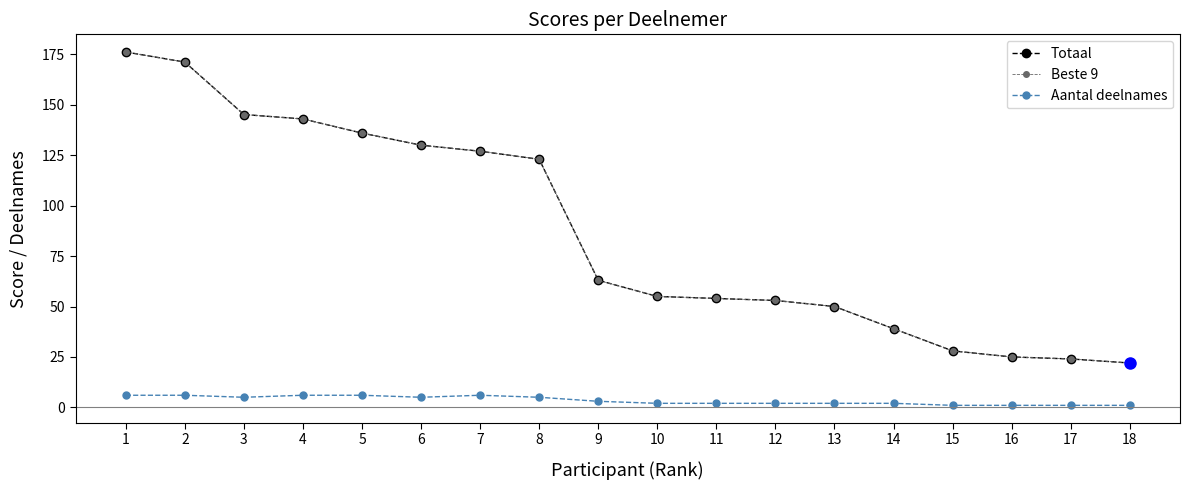

What is the difference between the maximum and minimum values in the Totaal series?

154.2